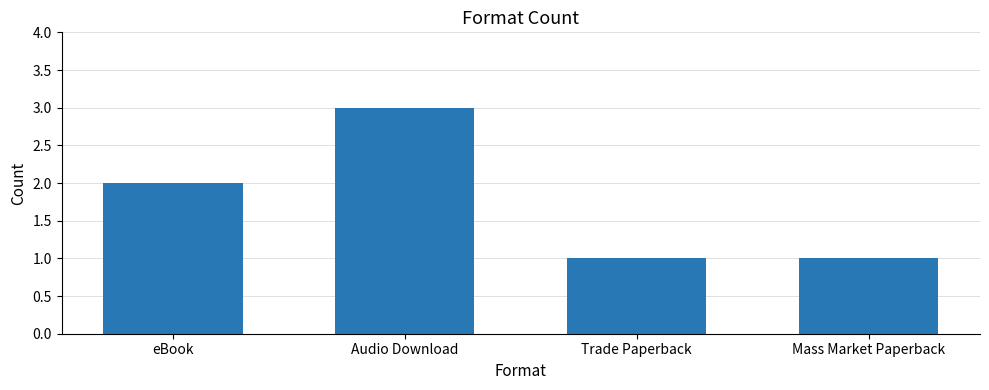

The value at Mass Market Paperback is 1. True or false?

True